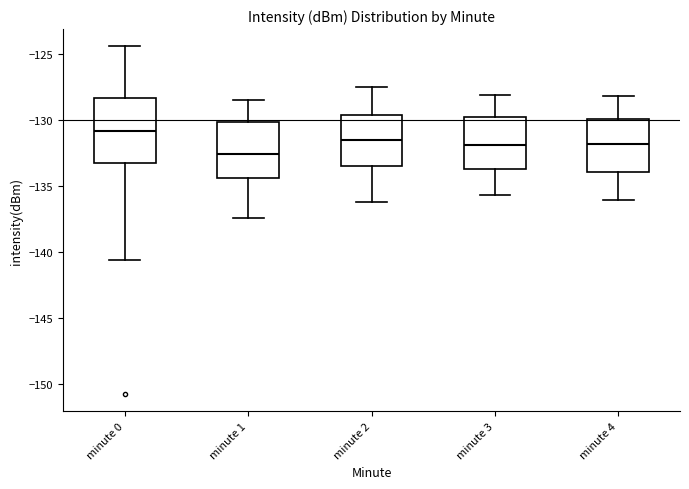

Which box is the tallest, from its lower edge to its upper edge?

minute 0